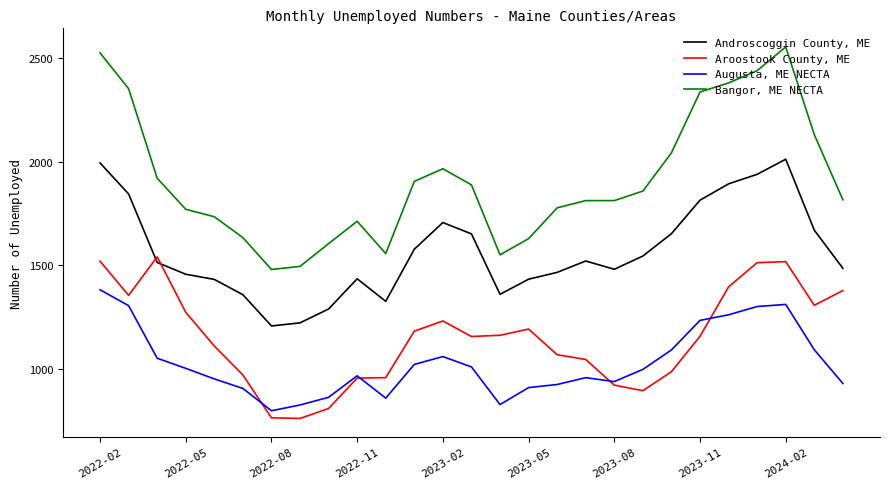

List the series in order of their peak value, highest first.

Bangor, ME NECTA, Androscoggin County, ME, Aroostook County, ME, Augusta, ME NECTA